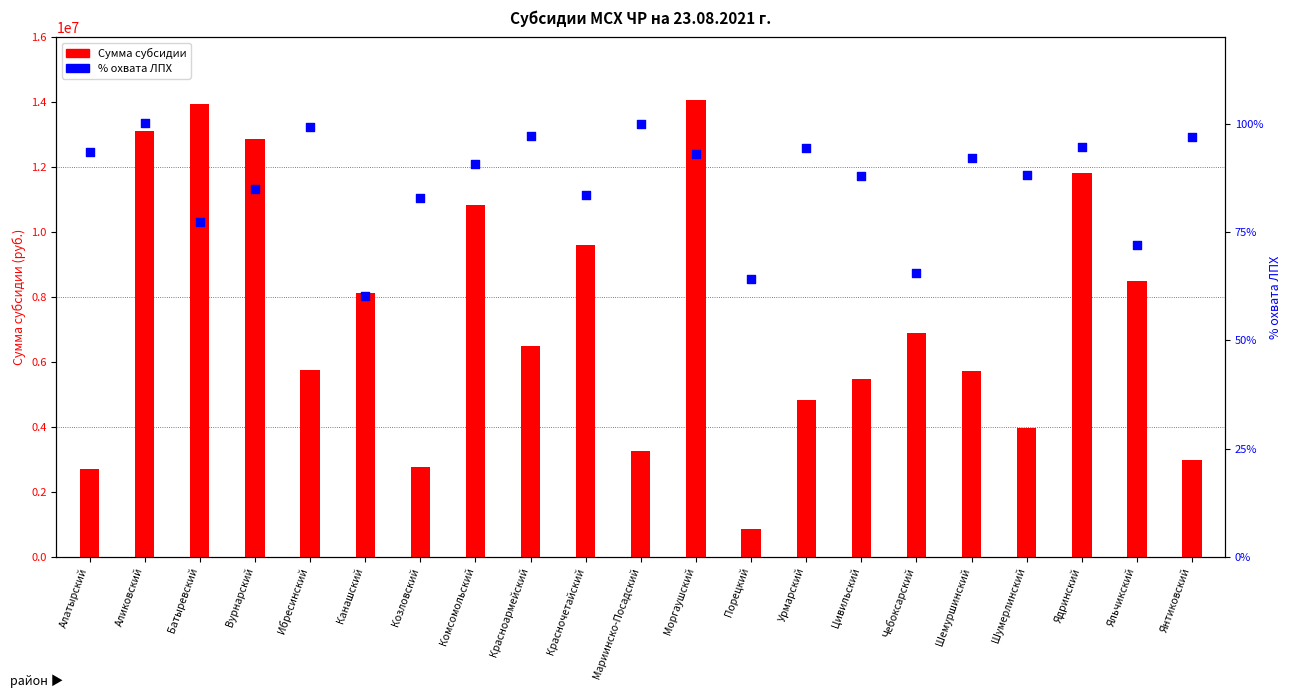

Which series reaches the minimum Y coordinate?

% охвата ЛПХ